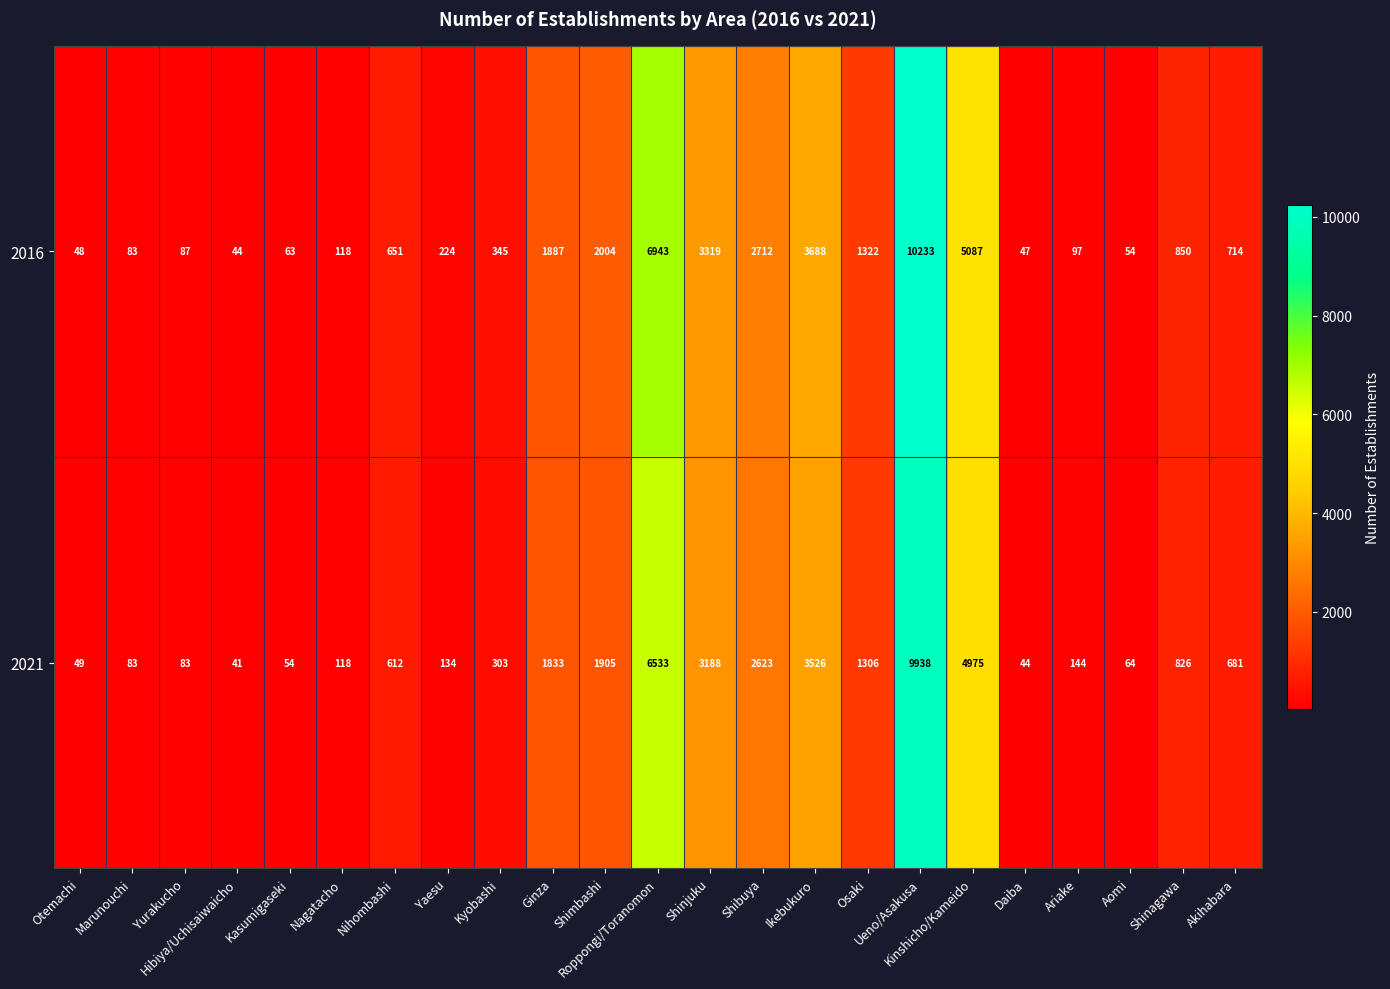

Which category has the lowest value across all series?

Hibiya/Uchisaiwaicho